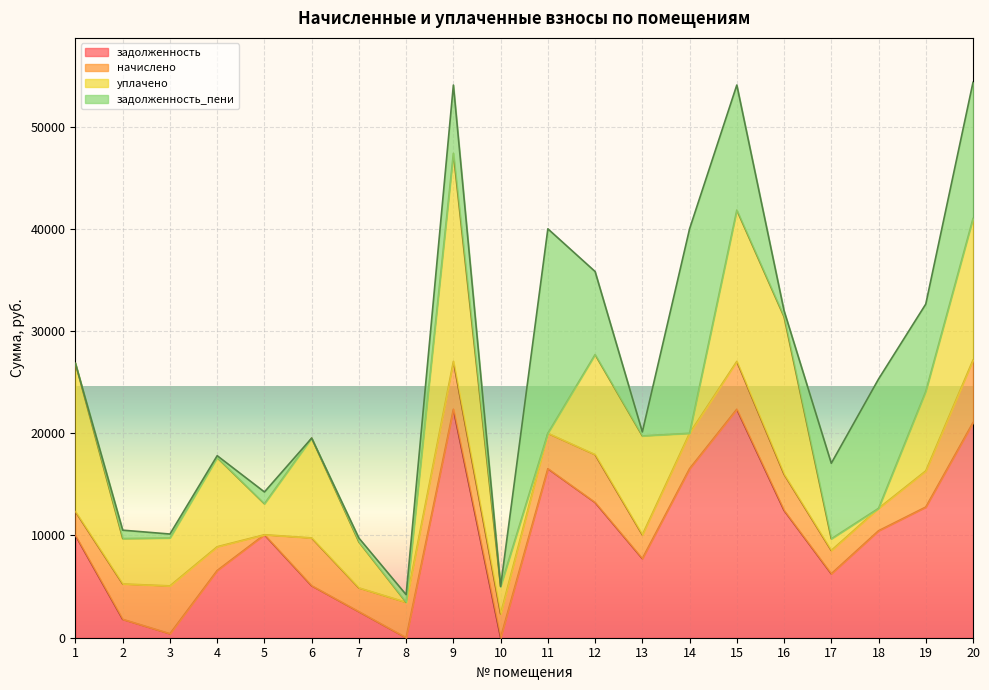

How many interior local peaks does the задолженность series have?

4